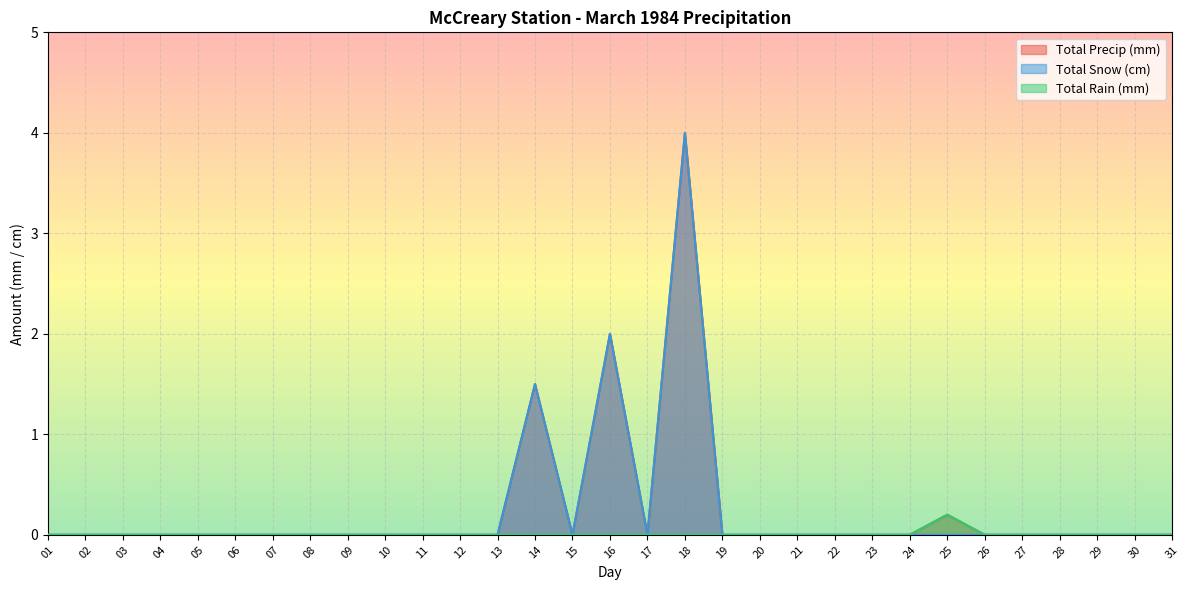

At how many categories does at least one series exceed 1?

3